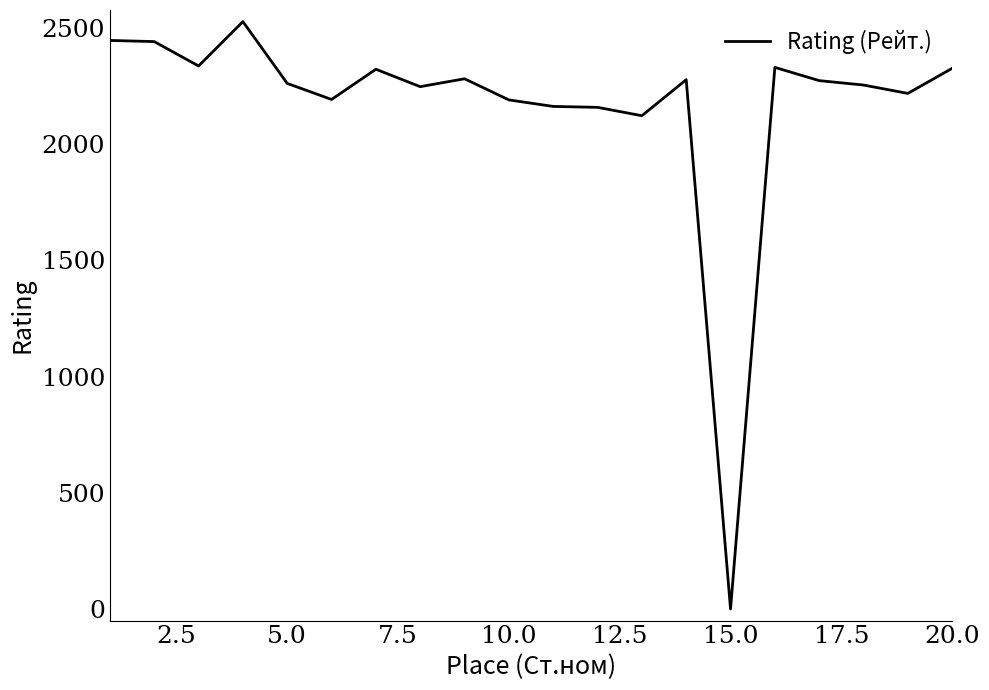

What is the difference between the maximum and minimum values?

2528